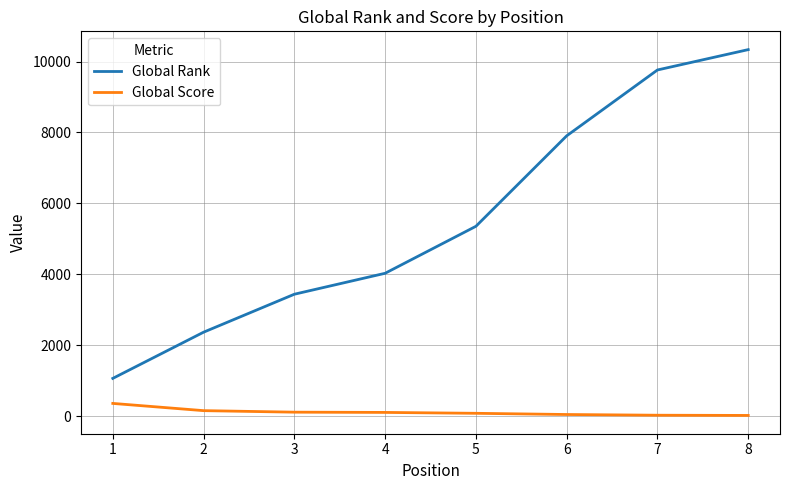

The value of Global Rank at 1 is 582. True or false?

False